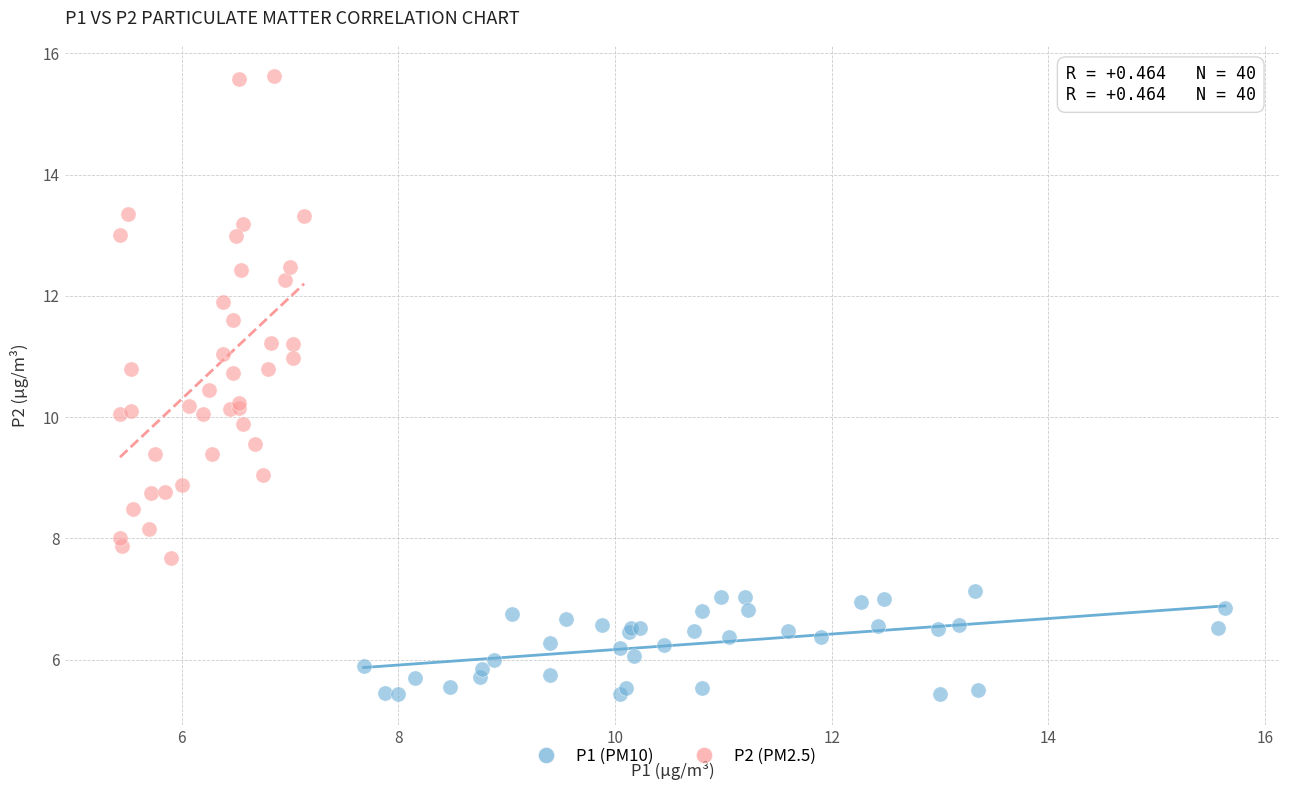

Which series reaches the minimum Y coordinate?

P1 (PM10)